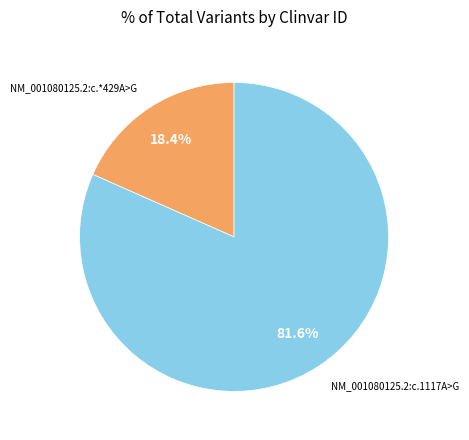

Which slice is the smallest?

NM_001080125.2:c.*429A>G